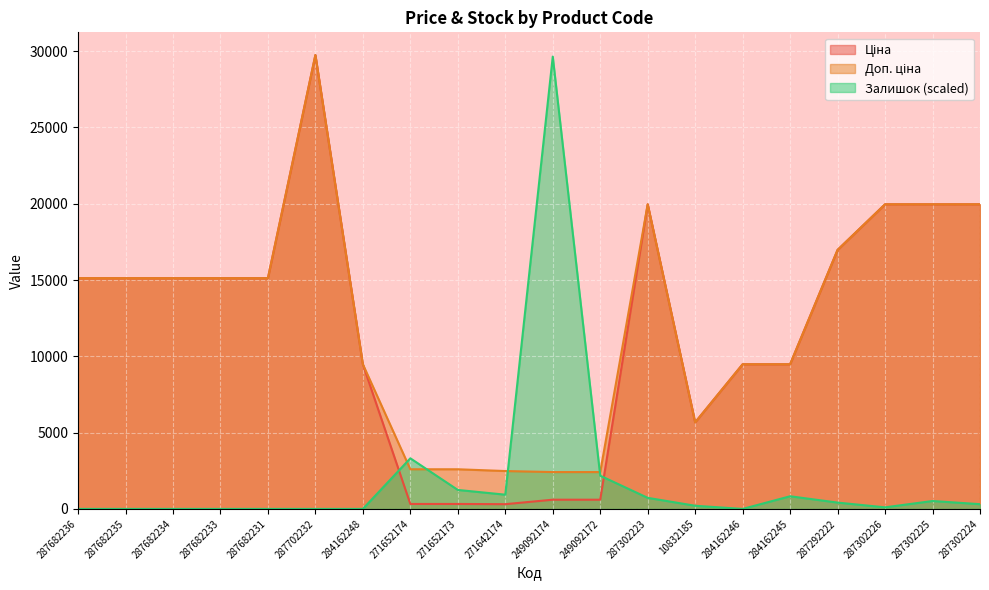

How many distinct data groups are displayed?

3